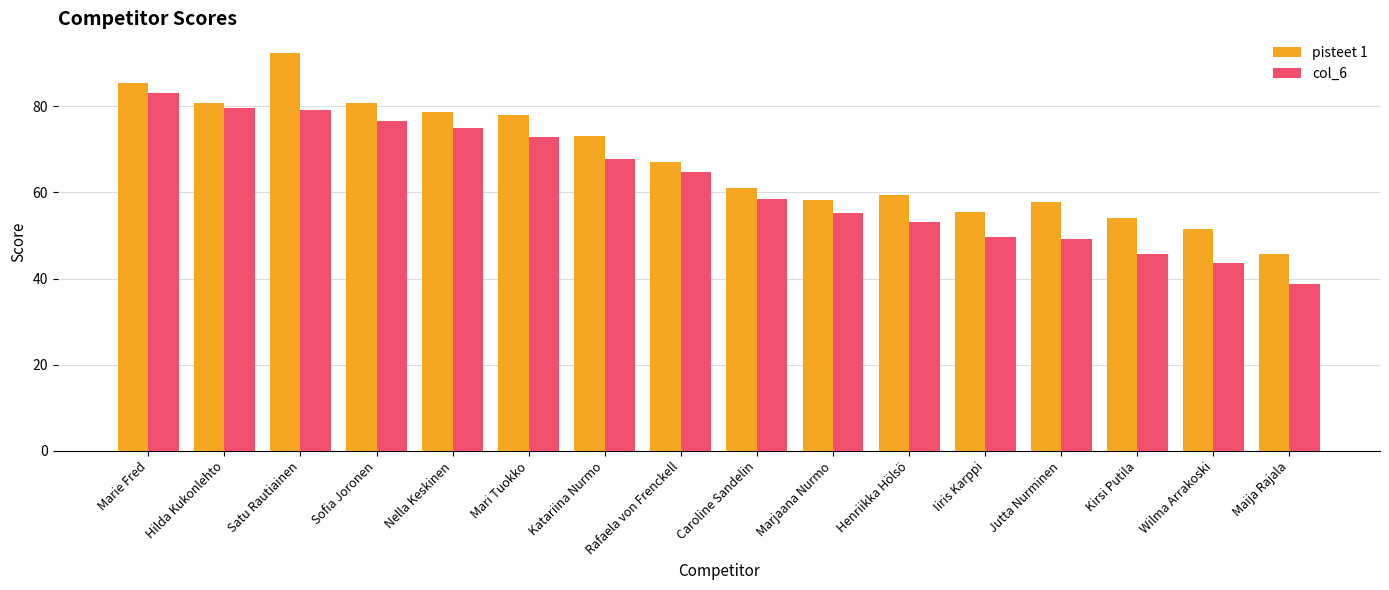

Read the col_6 value at Marie Fred.

83.1